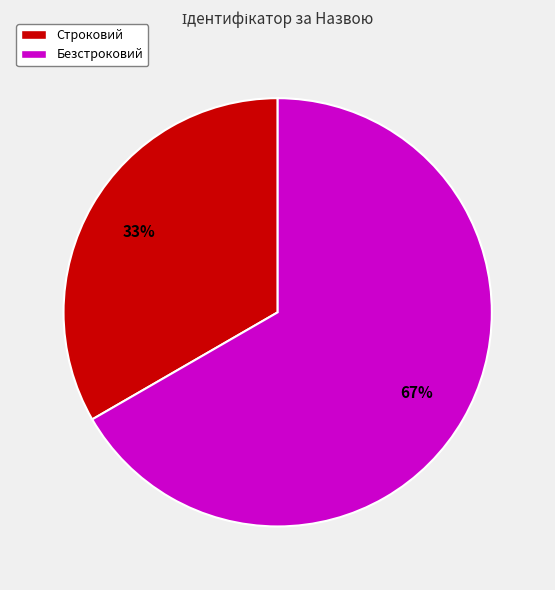

True or false: Безстроковий accounts for 72% of the total.

False